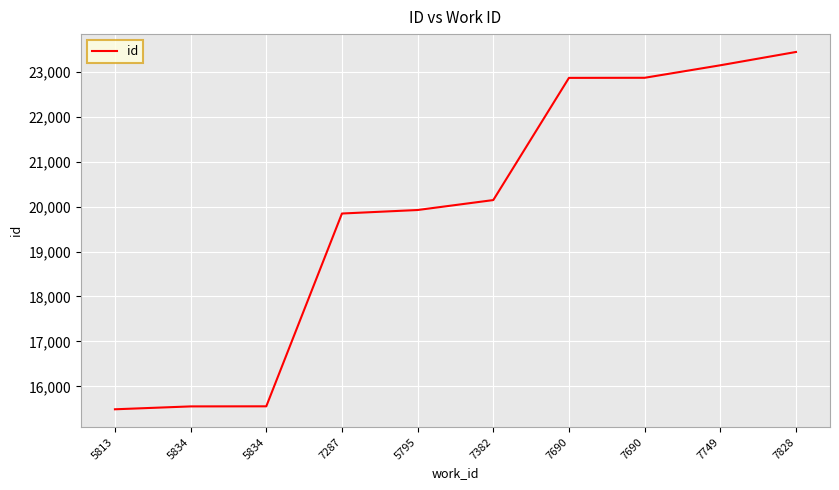

What is the greatest value displayed?

23437